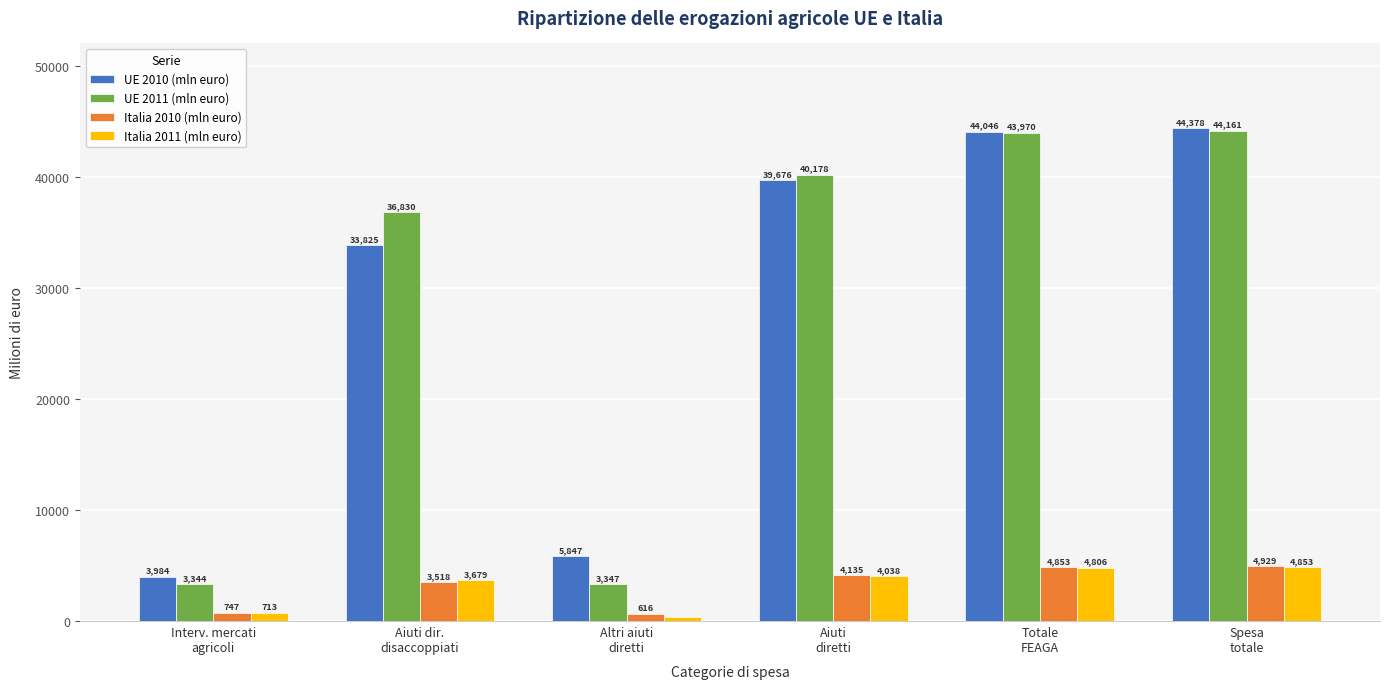

What is the difference between the maximum and minimum values in the UE 2011 (mln euro) series?

40816.4